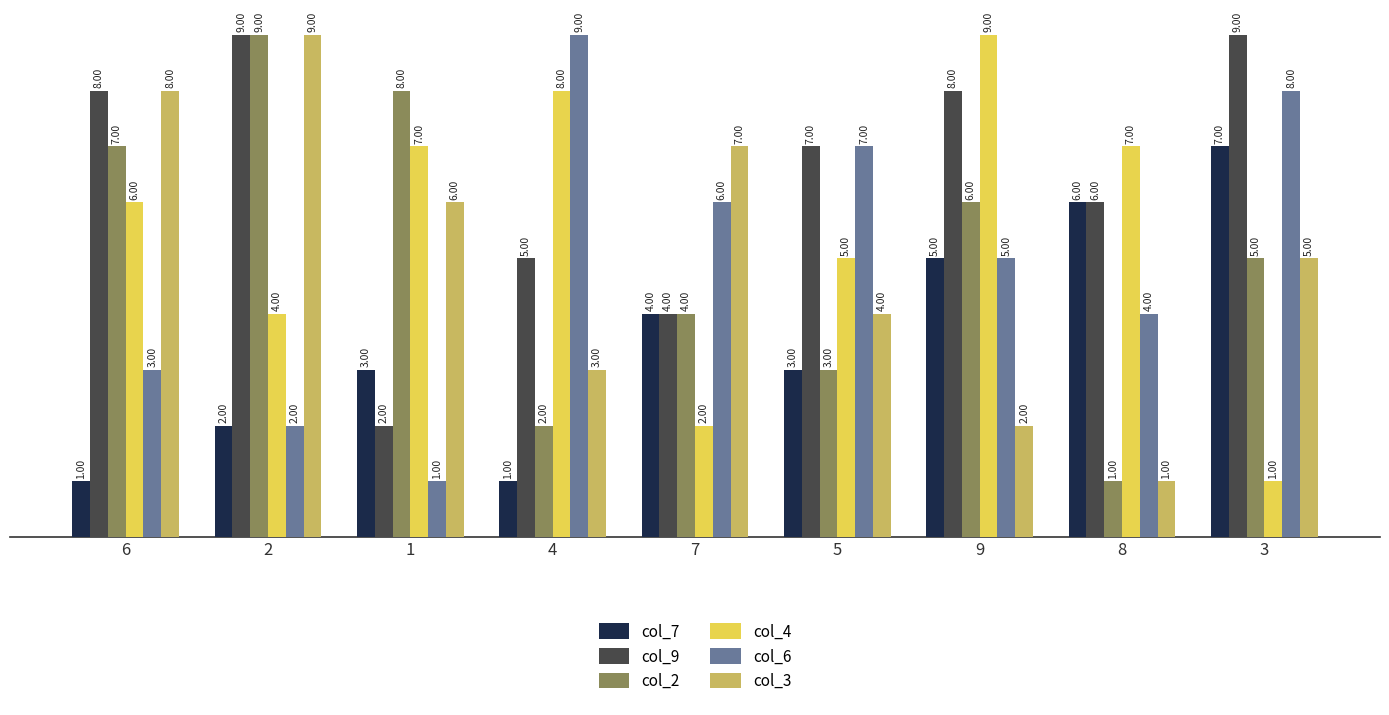

Count the number of categories in the chart.

9